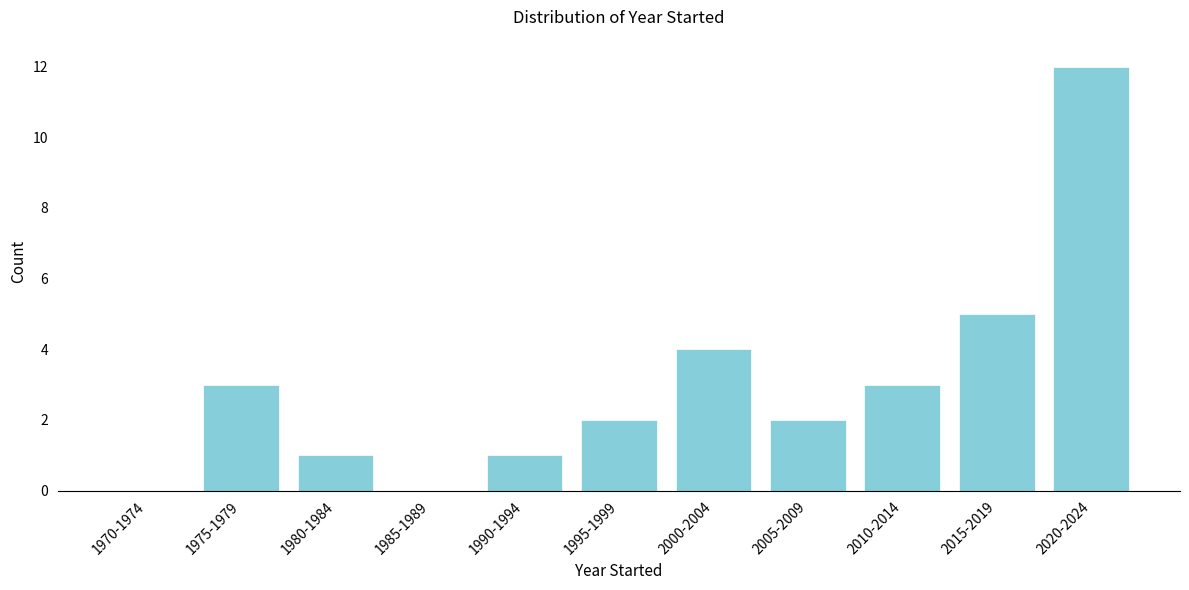

Reading right to left, what are all the values shown in this chart?

2020-2024=12	2015-2019=5	2010-2014=3	2005-2009=2	2000-2004=4	1995-1999=2	1990-1994=1	1985-1989=0	1980-1984=1	1975-1979=3	1970-1974=0